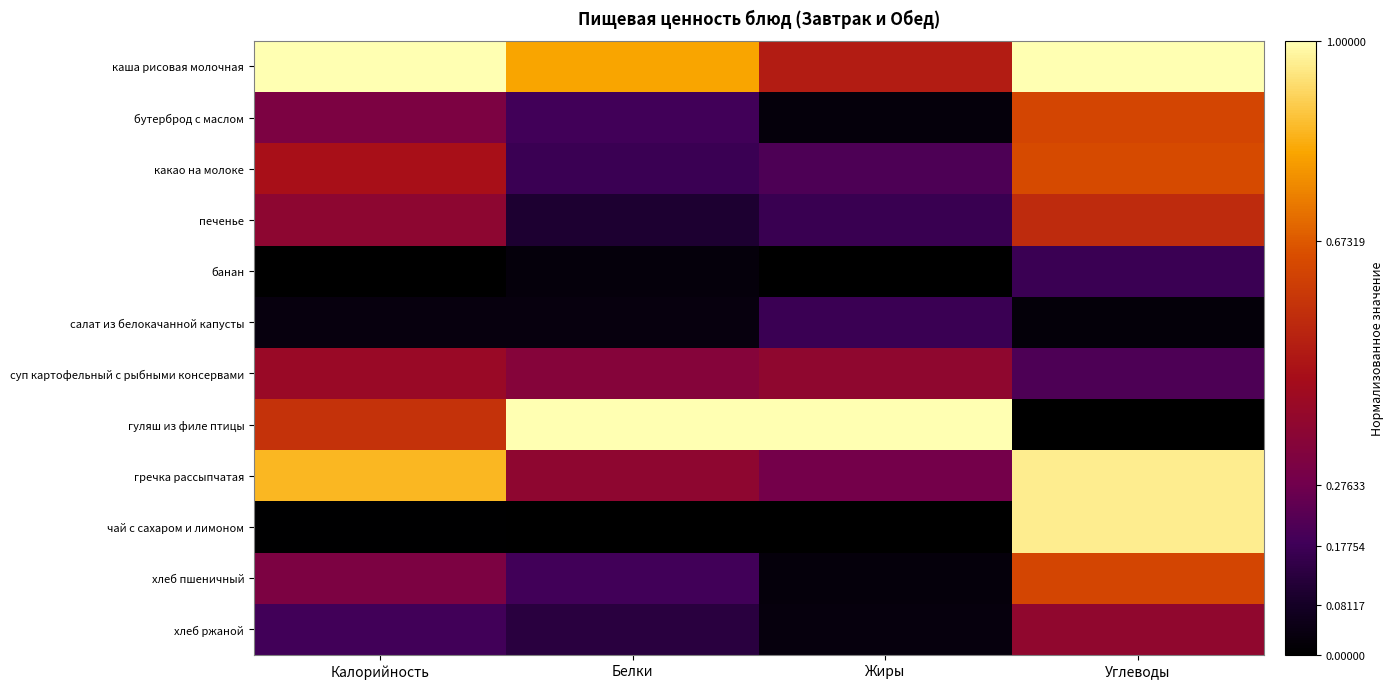

What is the total value across all series at Калорийность?

4.5